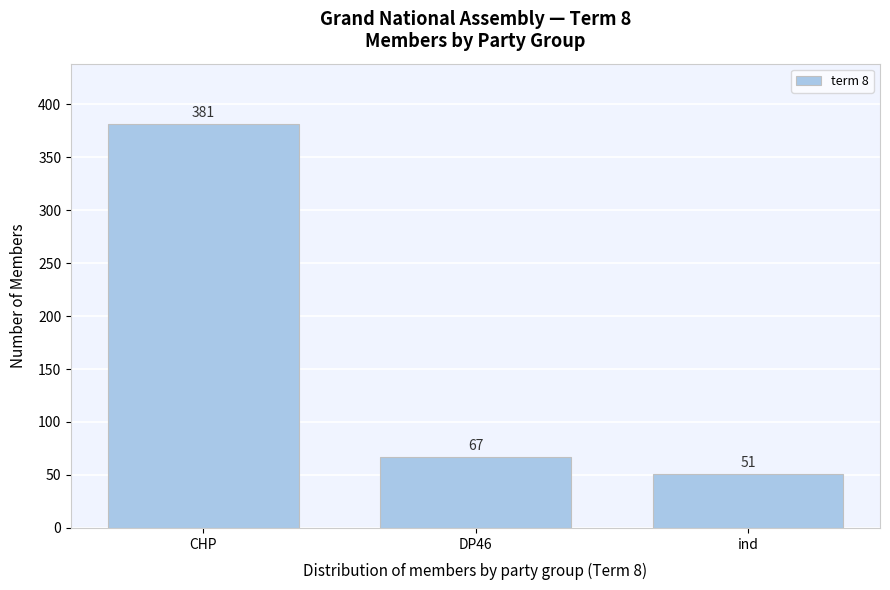

Reading left to right, what are all the values shown in this chart?

CHP=381	DP46=67	ind=51